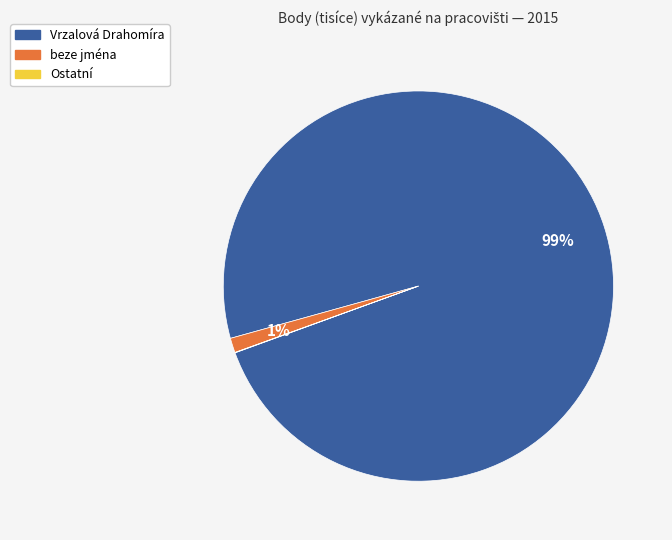

To the nearest percent, what is the difference between the largest and smallest slice percentages?

99%